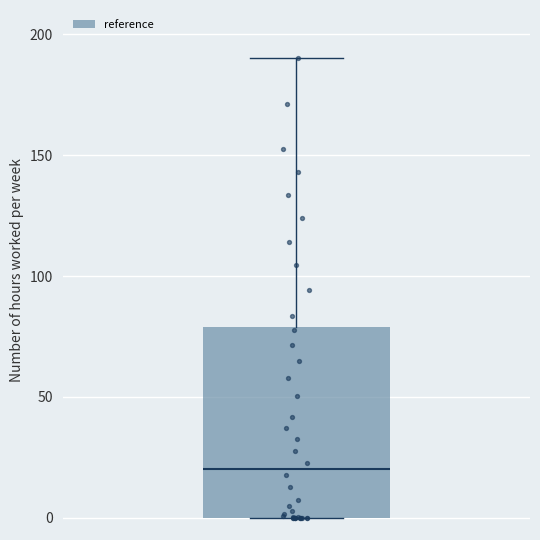

Where does the median line of the box sit on the y-axis? The values are not printed on the chart, so give them approximately, as read against the axis.

20